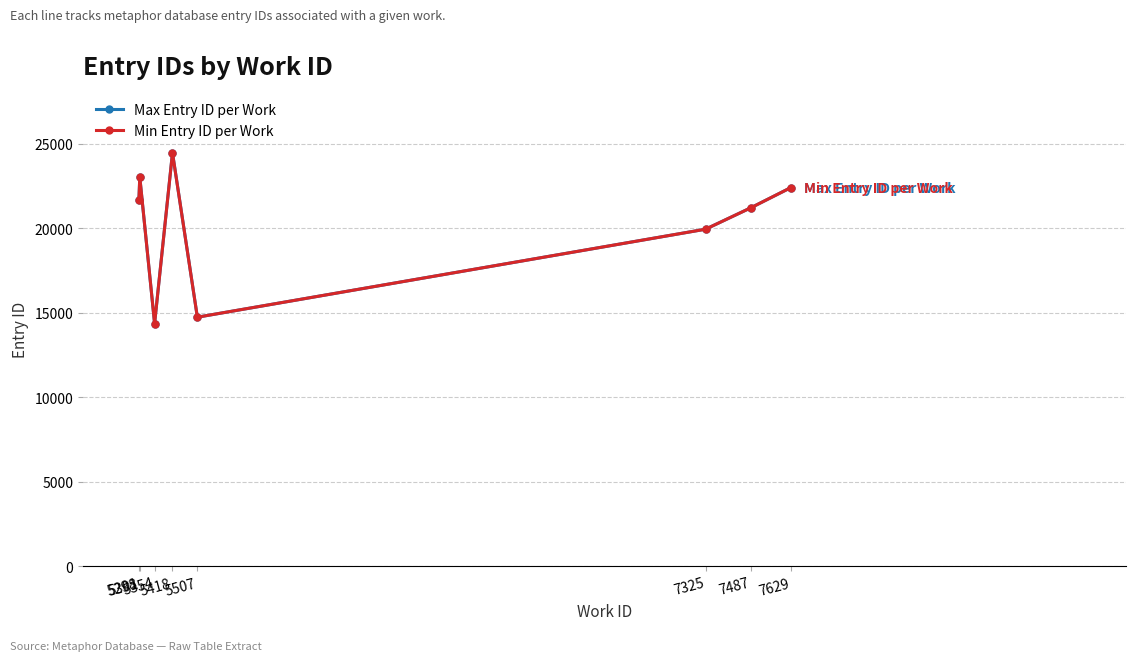

True or false: Min Entry ID per Work has a value of 7399 at 5298.

False